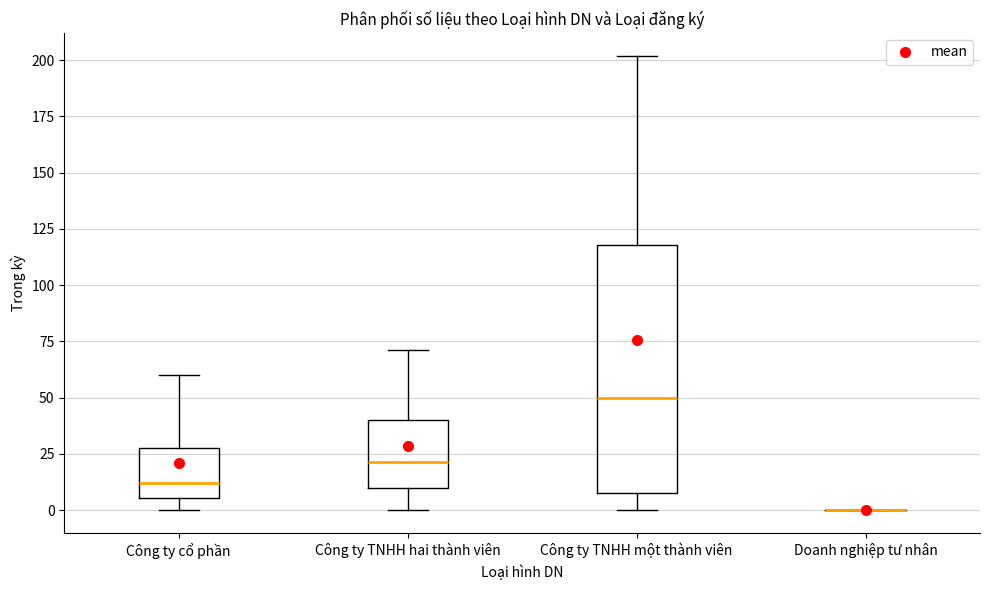

Reading left to right, read every box against the y-axis: the position of its median line, the range the box covers, and the ends of its whiskers. The values are not printed on the chart, so give them approximately, as read against the axis.

Công ty cổ phần: median 10, box 5 to 30, whiskers 0 to 60
Công ty TNHH hai thành viên: median 20, box 10 to 40, whiskers 0 to 70
Công ty TNHH một thành viên: median 50, box 10 to 120, whiskers 0 to 200
Doanh nghiệp tư nhân: box collapsed to a line at 0, whiskers 0 to 0